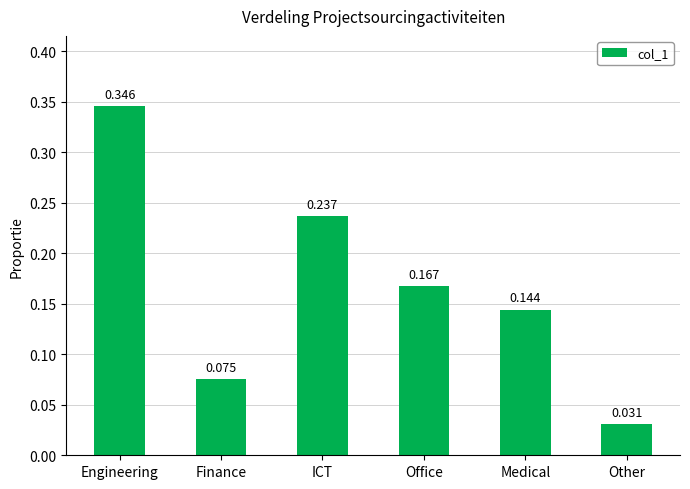

How many bars are there in total?

6